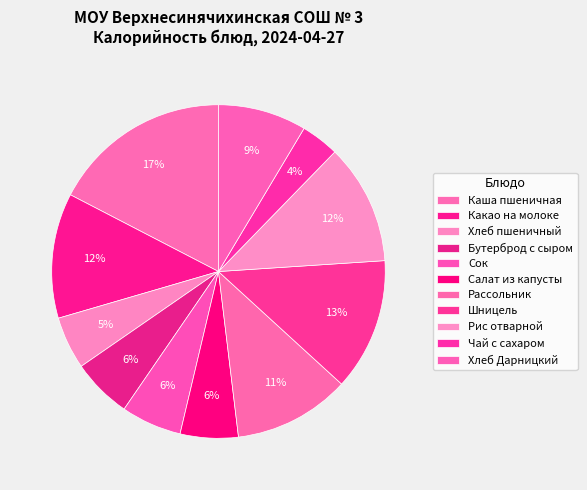

To the nearest percent, what portion does Каша пшеничная represent?

17%